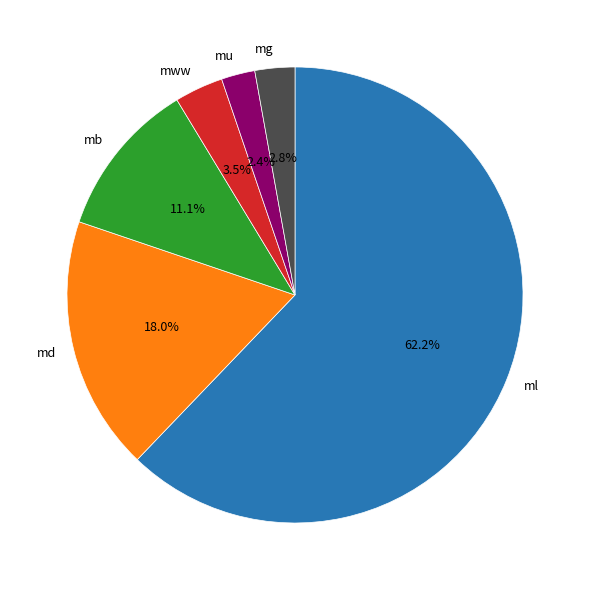

What is the ratio of the value at mg to the value at mb?

0.3